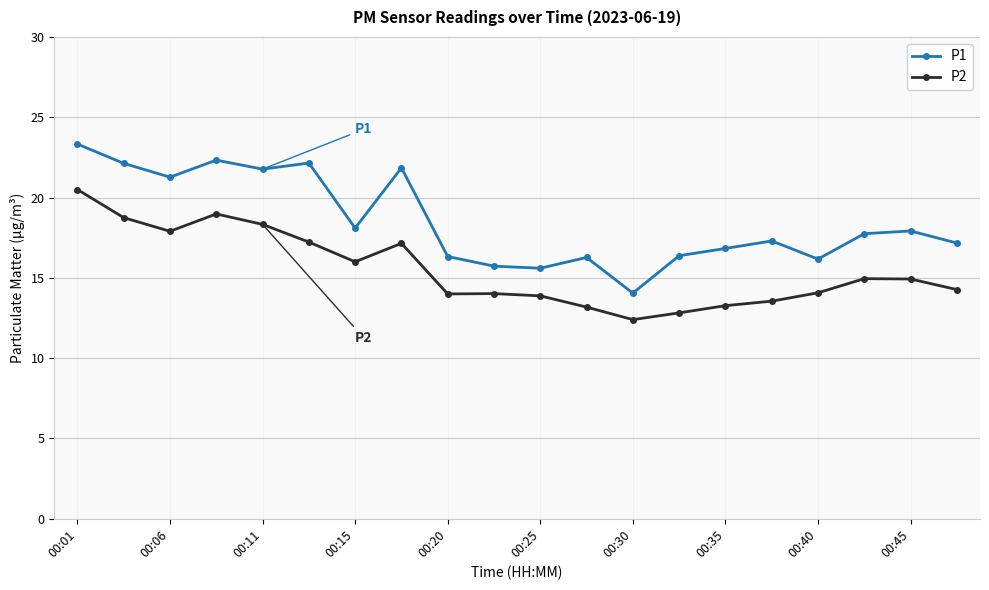

True or false: P1 has more than 0 interior local peaks.

True